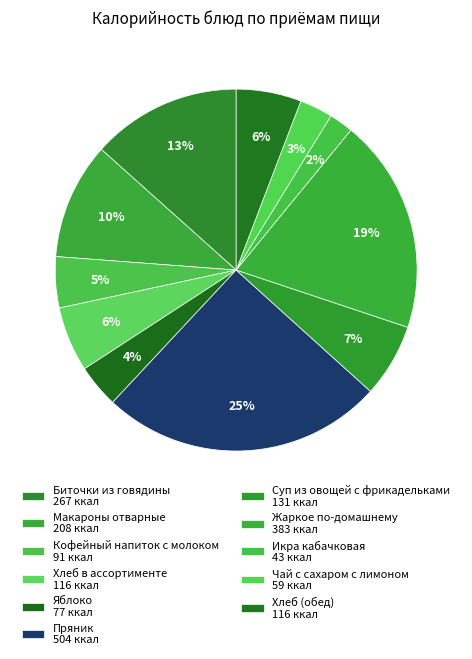

True or false: Биточки из говядины accounts for 5% of the total.

False